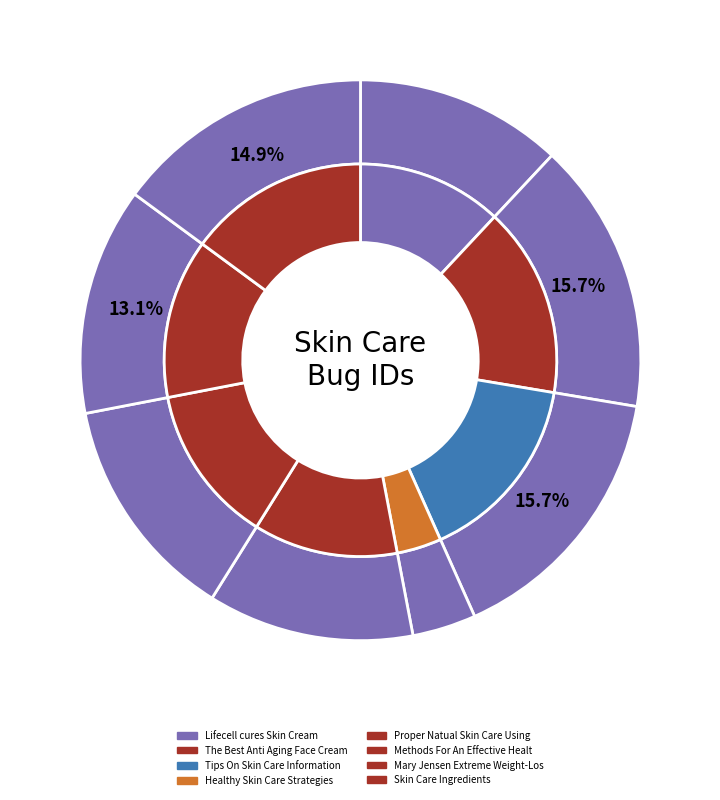

The Mary Jensen Extreme Weight-Loss slice represents 13% of the pie. True or false?

True